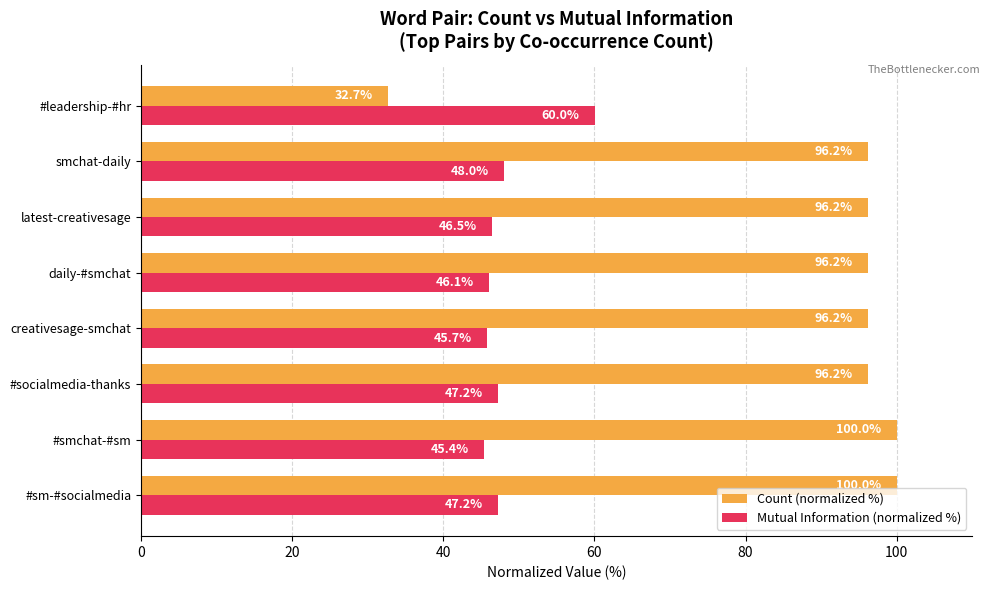

What is the difference between the maximum and minimum values in the Count (normalized %) series?

67.3